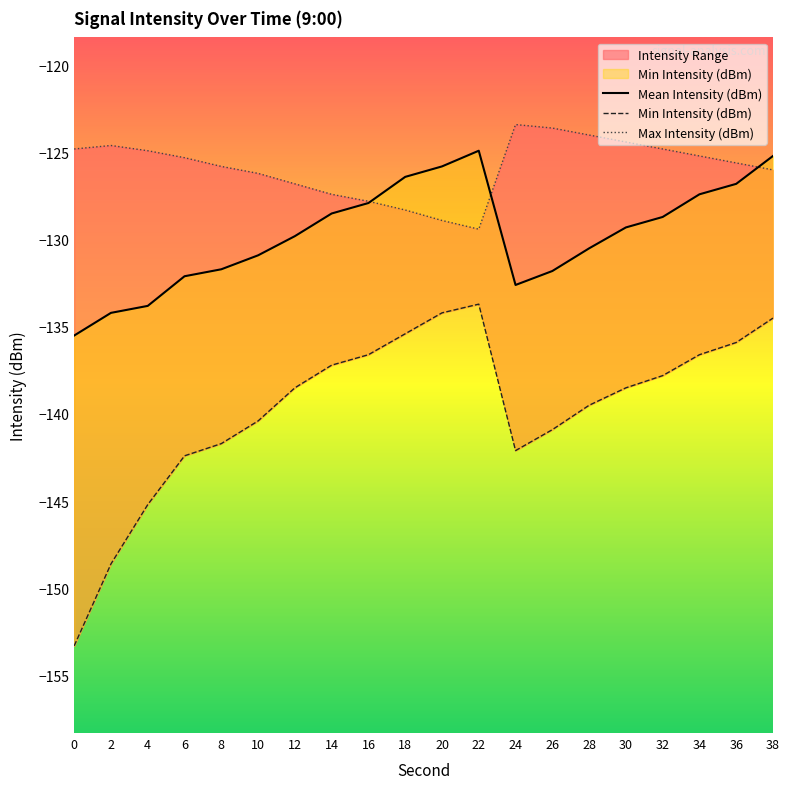

What are all the series names shown in the legend?

Mean Intensity (dBm), Min Intensity (dBm), Max Intensity (dBm)